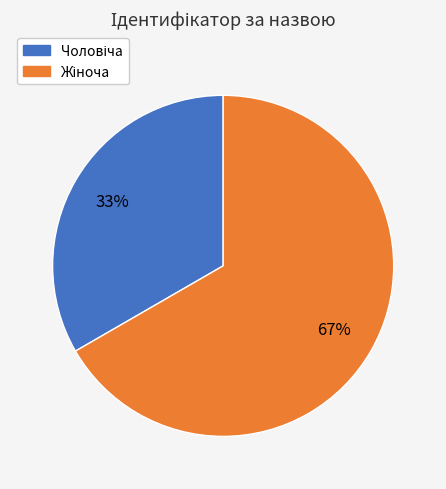

How many slices are in this pie chart?

2